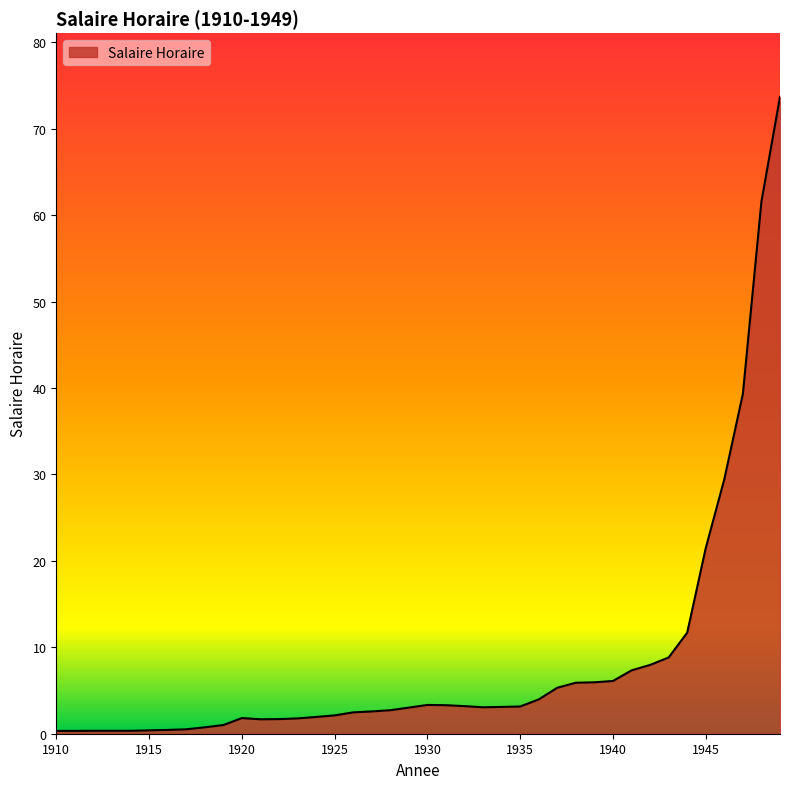

What is the maximum value shown in the chart?

73.7